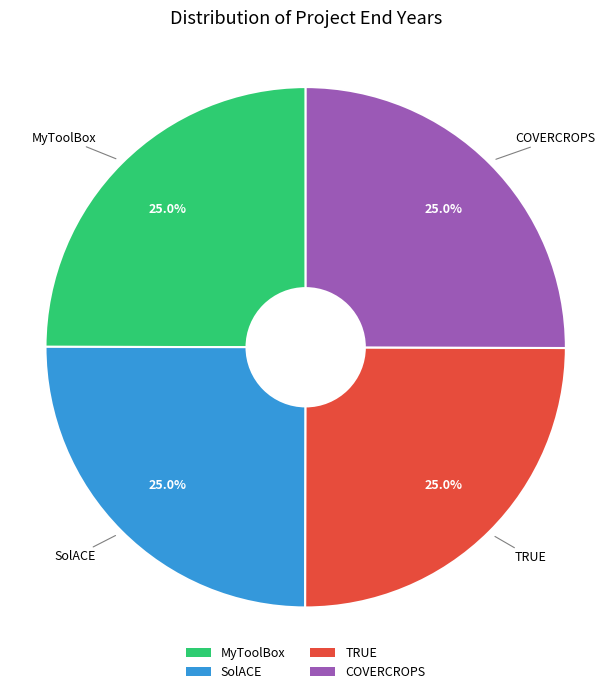

Is it true that SolACE is 19% of the pie?

False